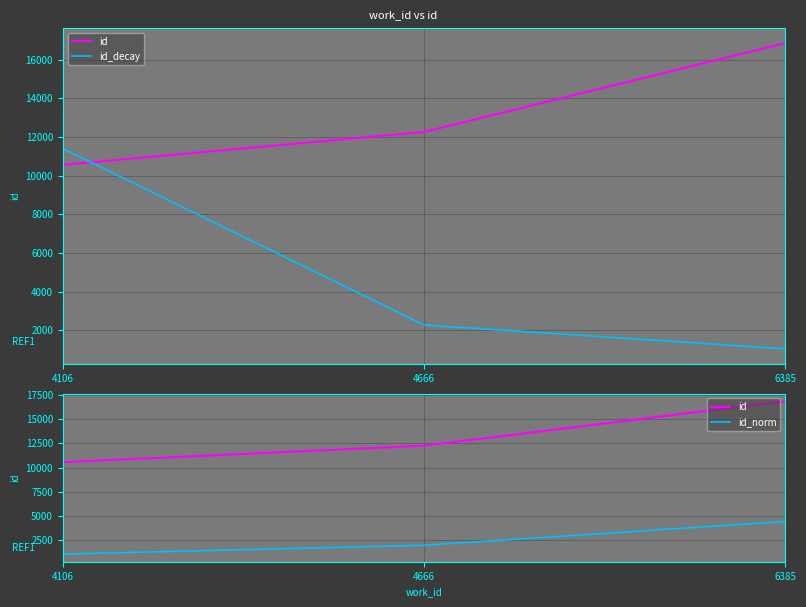

What is the average value of the id series?

13230.3